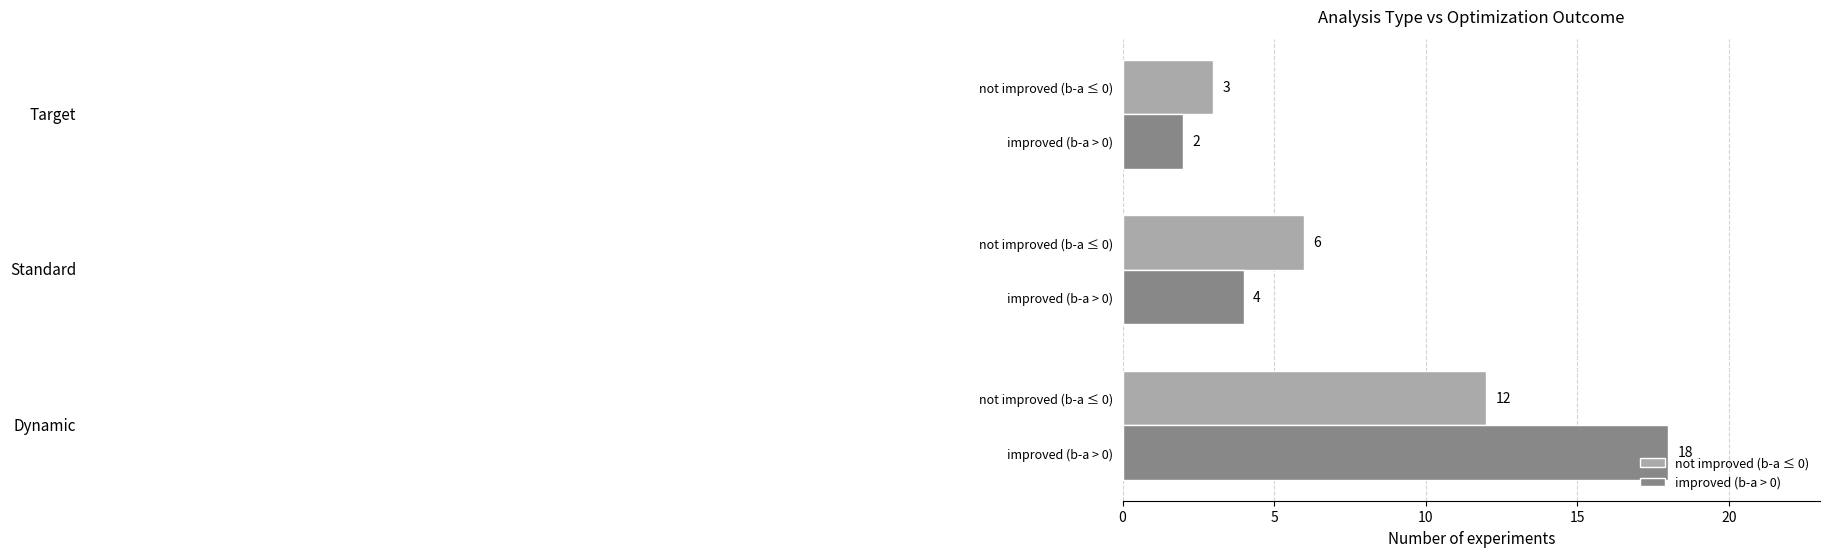

What is the sum of all not improved (b-a ≤ 0) values?

21